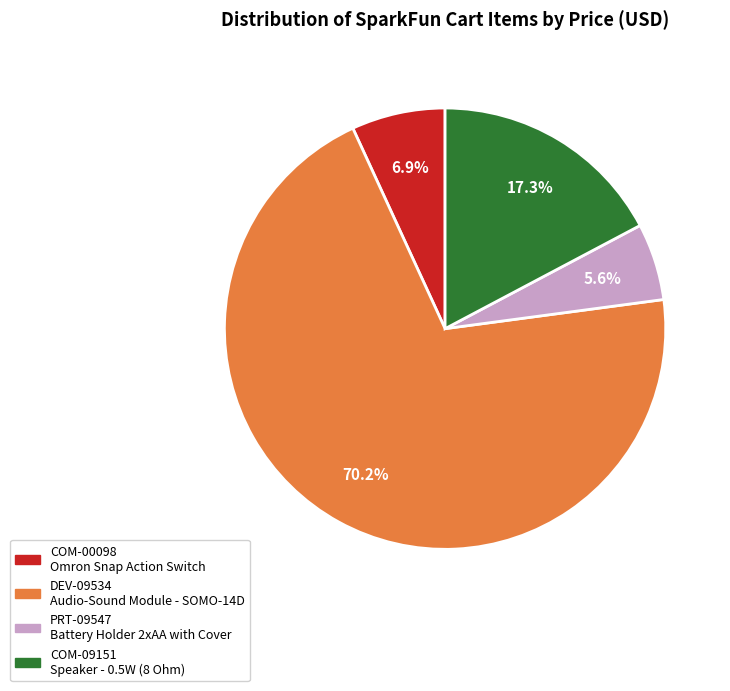

Do COM-09151 and DEV-09534 together represent more than half of the pie?

Yes